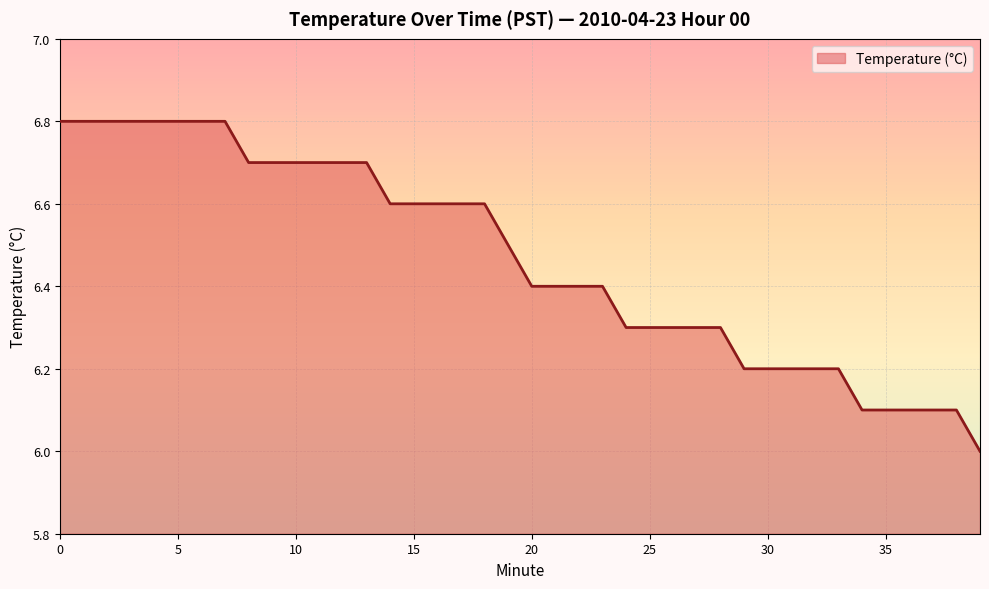

What is the greatest value displayed?

6.8